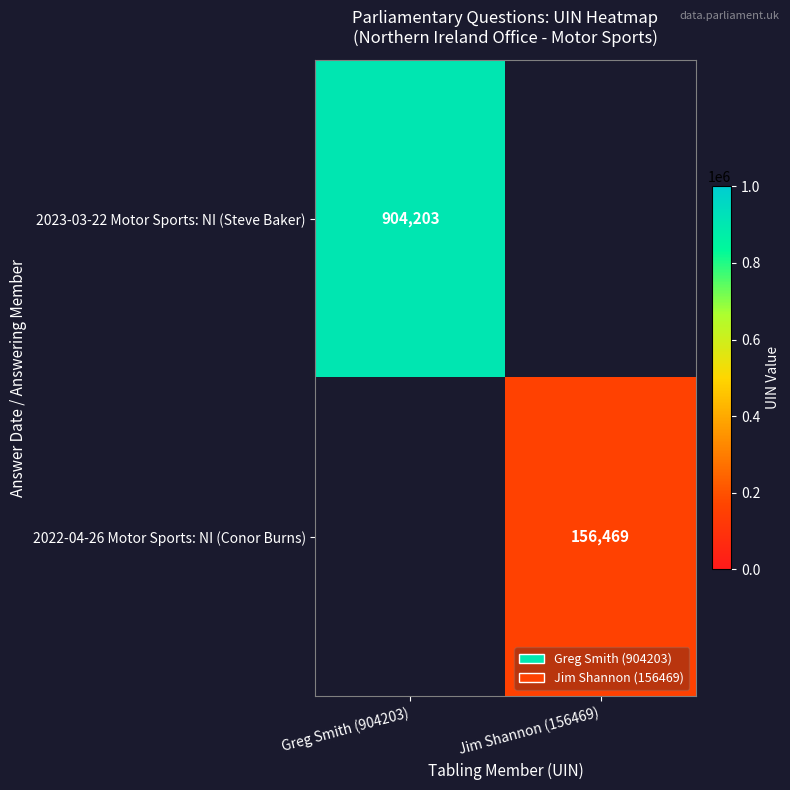

True or false: 2023-03-22 Motor Sports: NI (Steve Baker) has a value of 904203 at Greg Smith (904203).

True